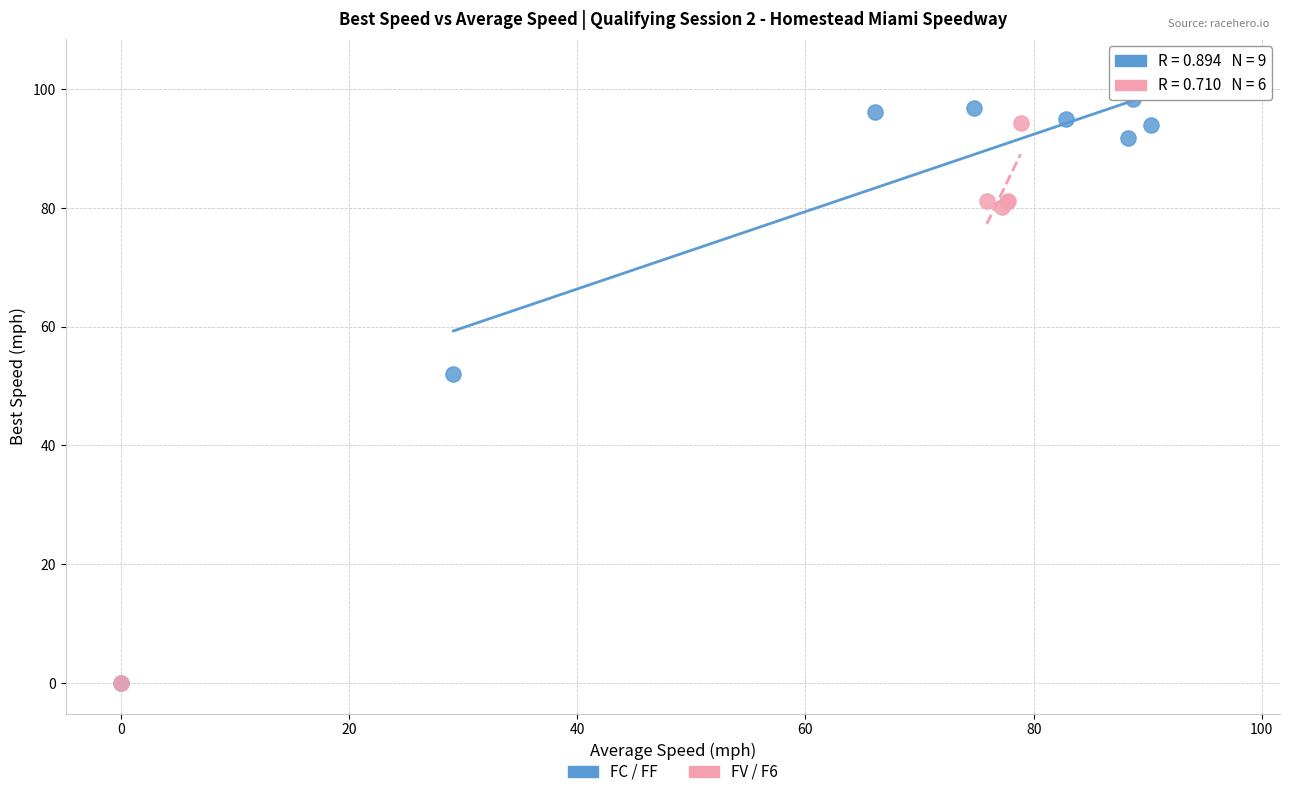

Which series contains the highest Y value?

FC / FF